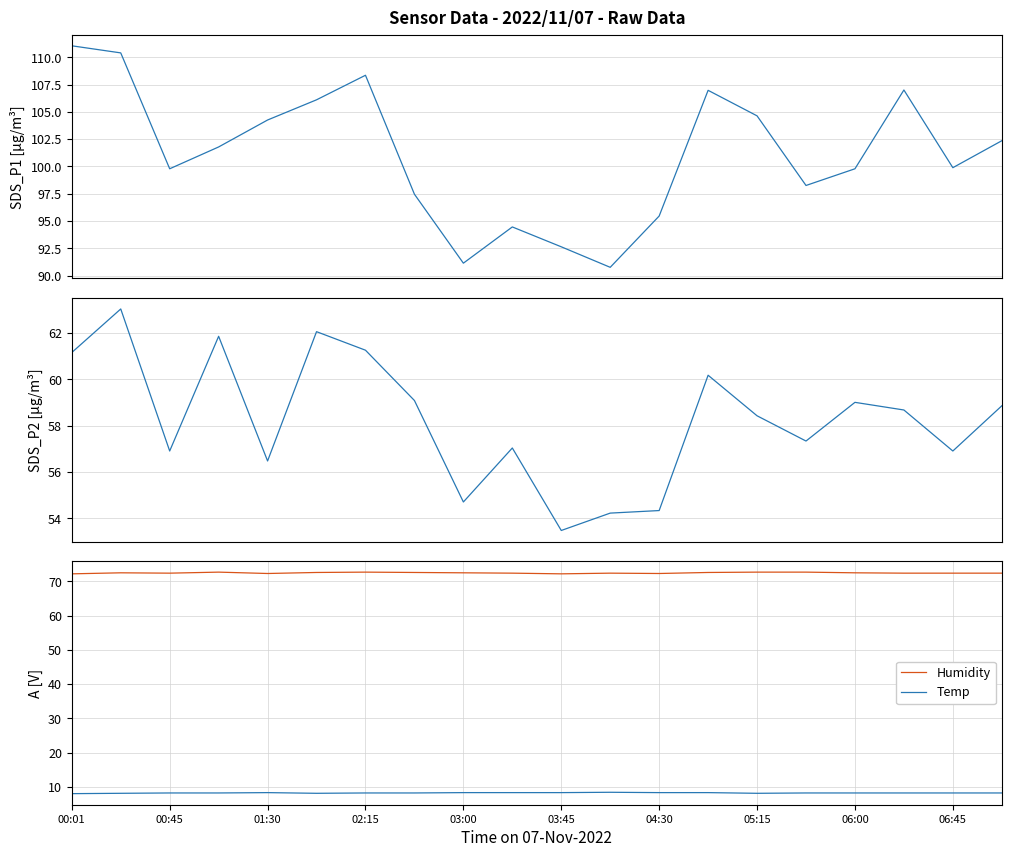

What is the minimum value for Temp?

8.0